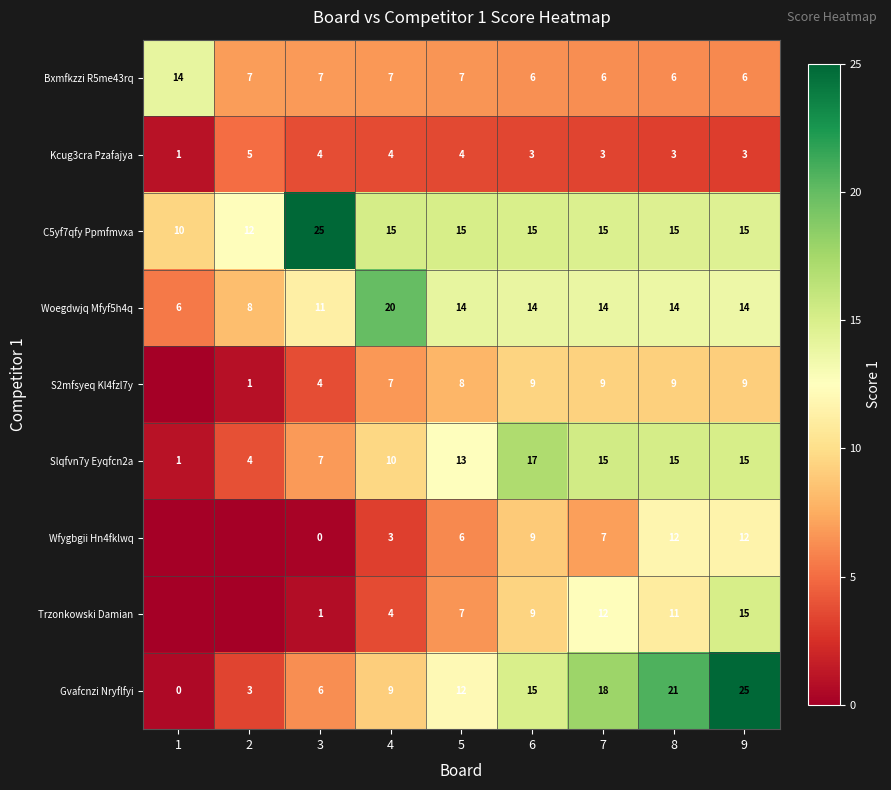

The C5yf7qfy Ppmfmvxa series shows 10 at 6. True or false?

False